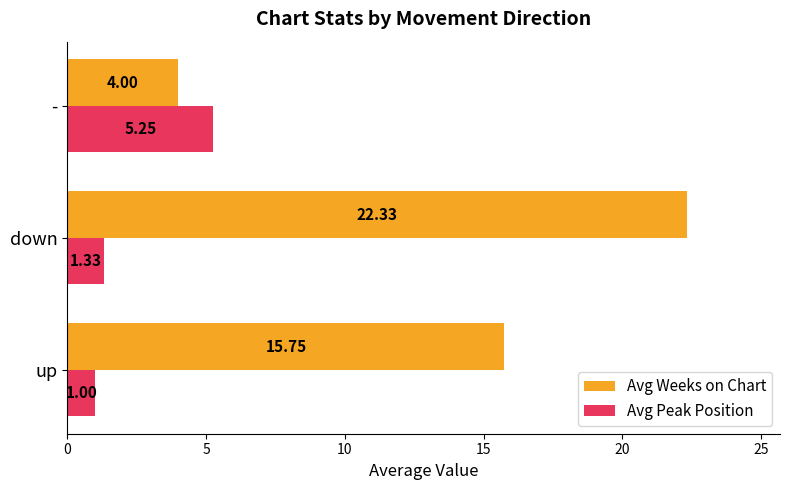

What is the difference between the maximum and second lowest values in the Avg Peak Position series?

3.9